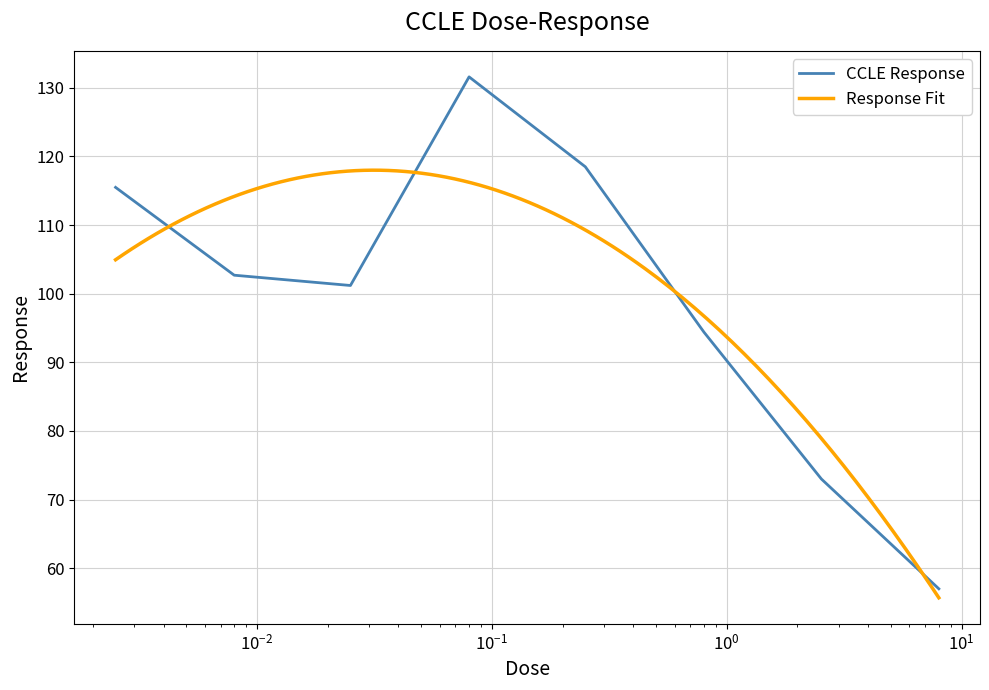

What is the minimum value shown in the chart?

57.0